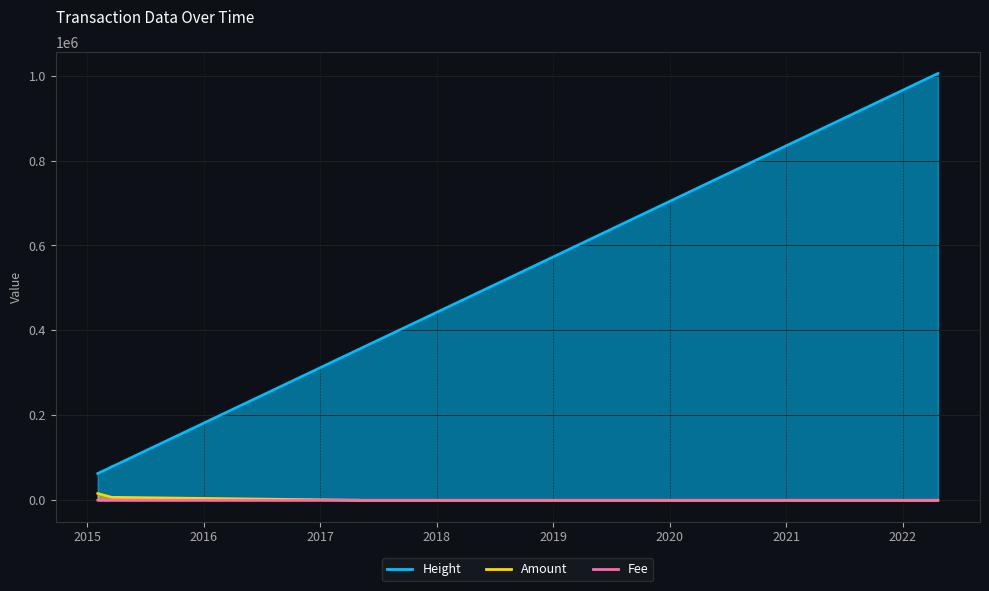

What is the highest value of the Height series?

1005560.0